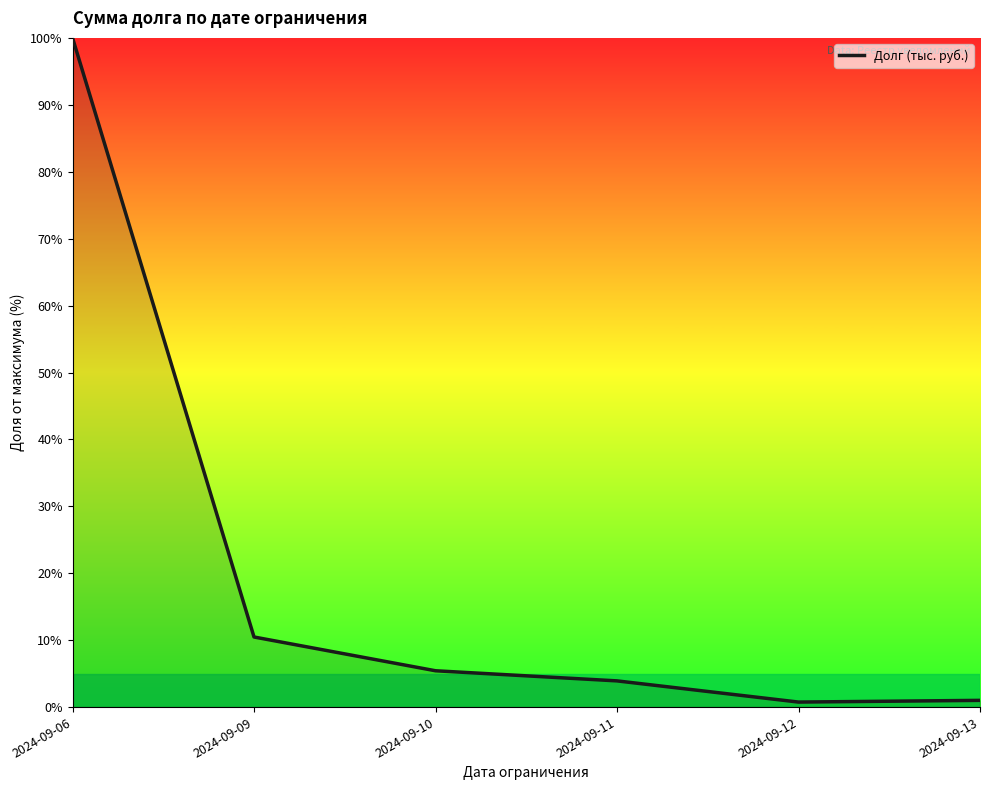

Between 2024-09-10 and 2024-09-06, which is larger?

2024-09-06